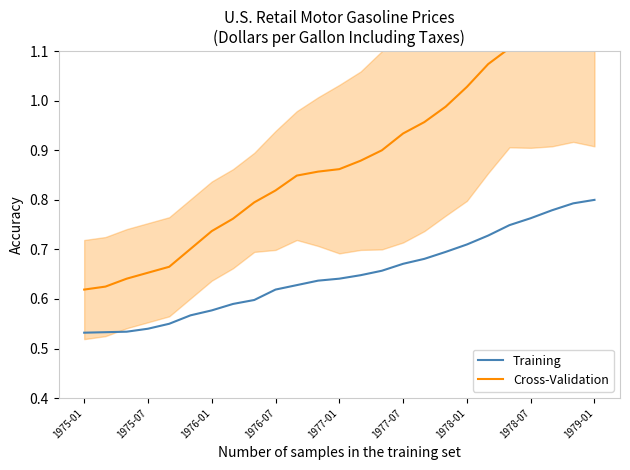

Count the Training values in the range 0 to 1.

25